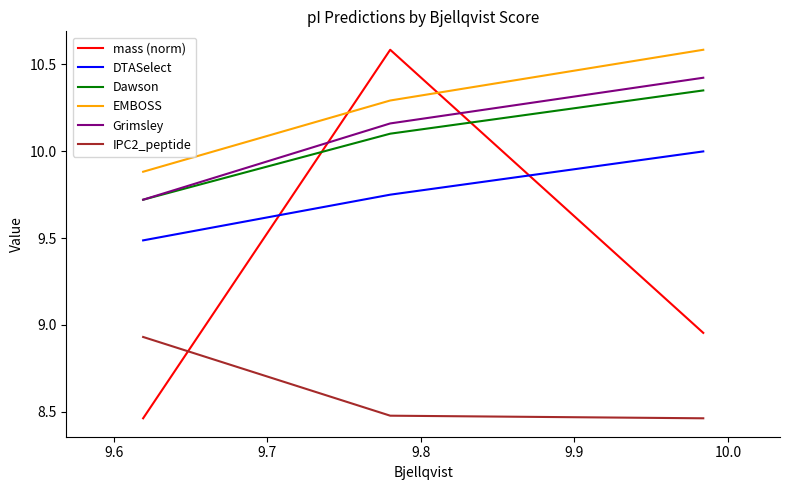

At how many categories does at least one series exceed 9?

3